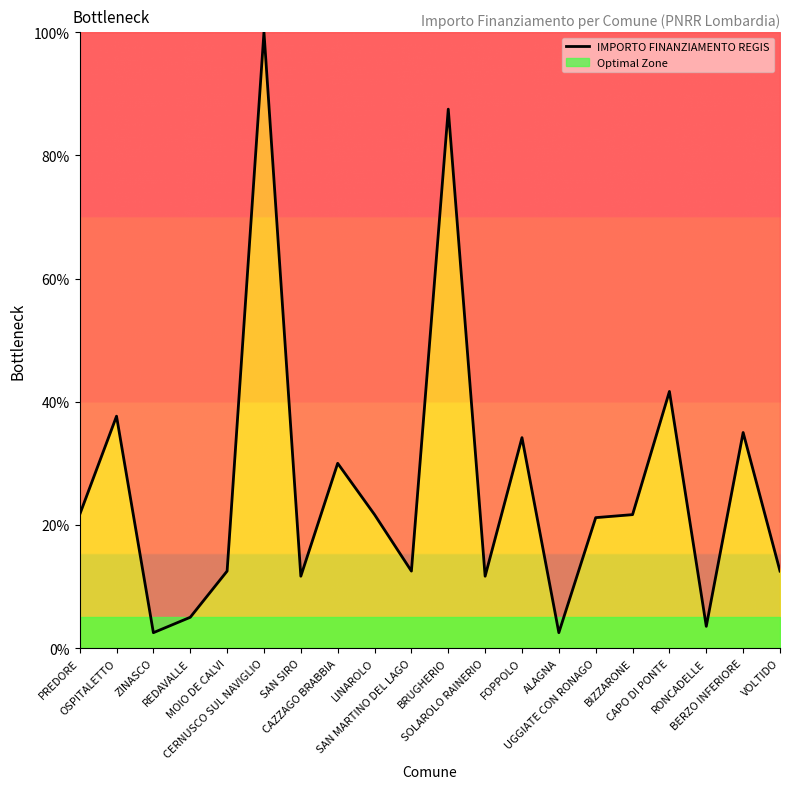

How many series are shown in this chart?

1